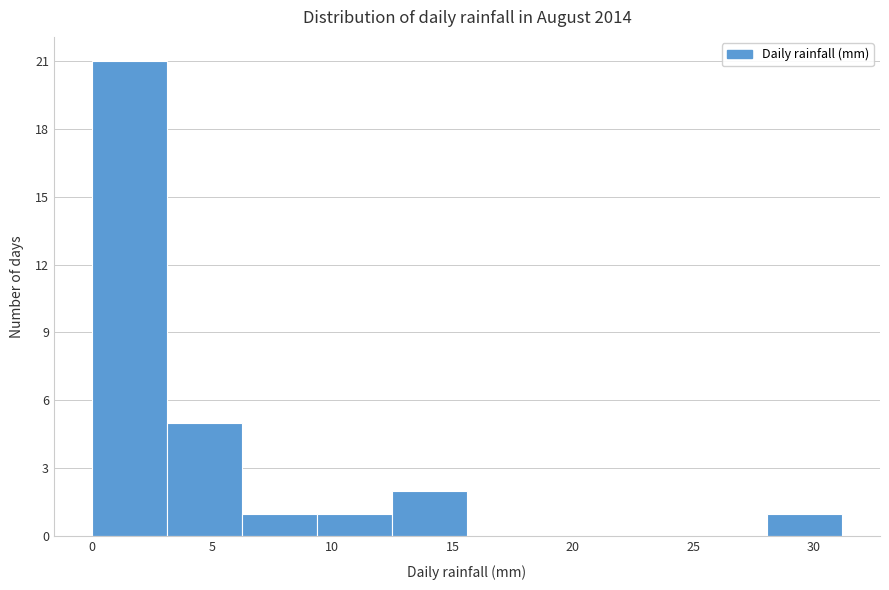

Which range on the x-axis has the tallest bar?

0.0 to 3.0